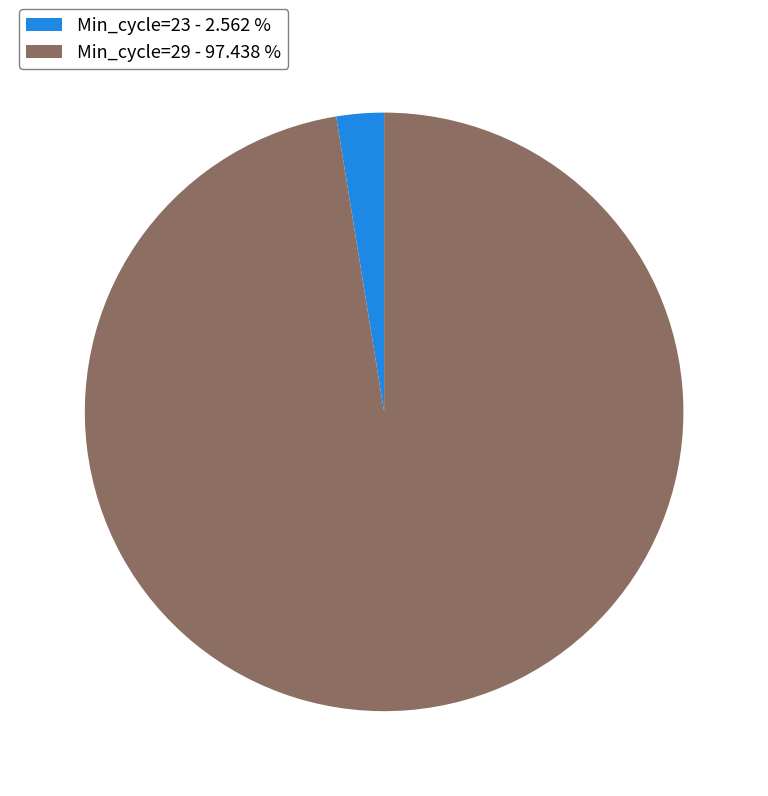

Between Min_cycle=29 - 97.438 % and Min_cycle=23 - 2.562 %, which is larger?

Min_cycle=29 - 97.438 %